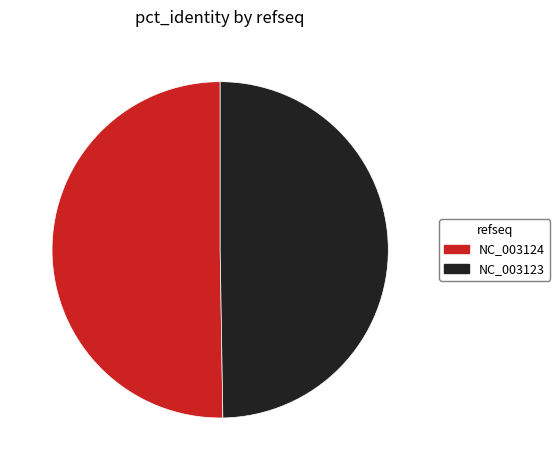

Approximately how many times larger is the value at NC_003123 compared to NC_003124?

1.0